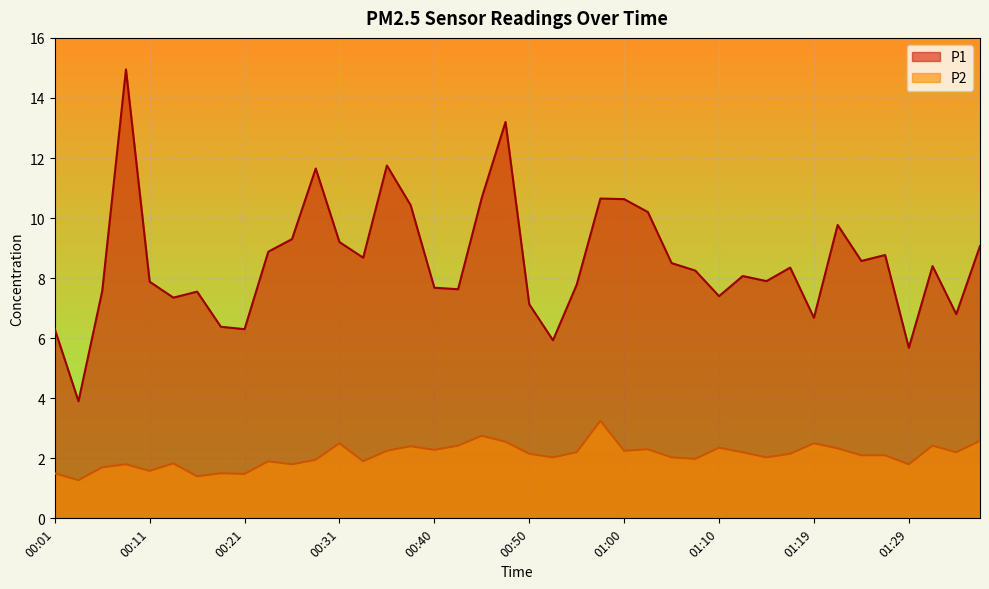

True or false: P2 and P1 intersect in this chart.

False